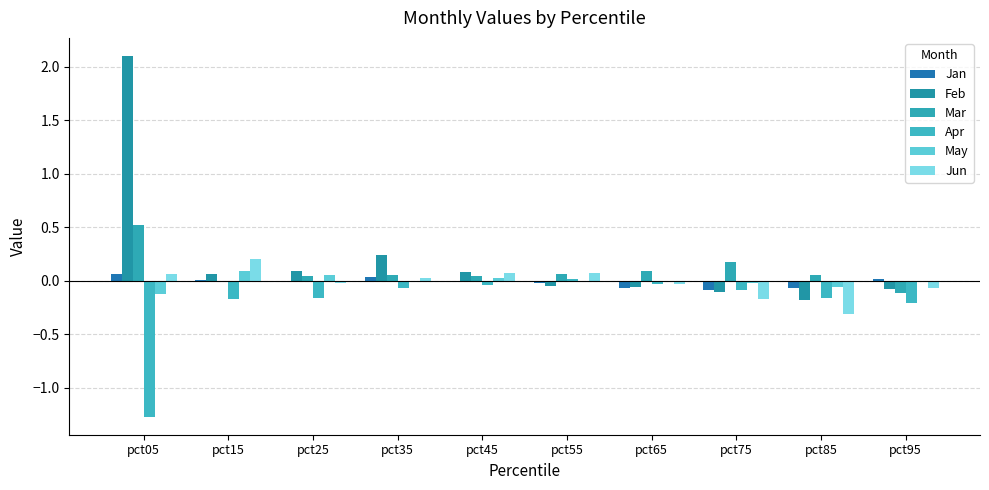

Between pct15 and pct95, which series saw the biggest shift?

Jun